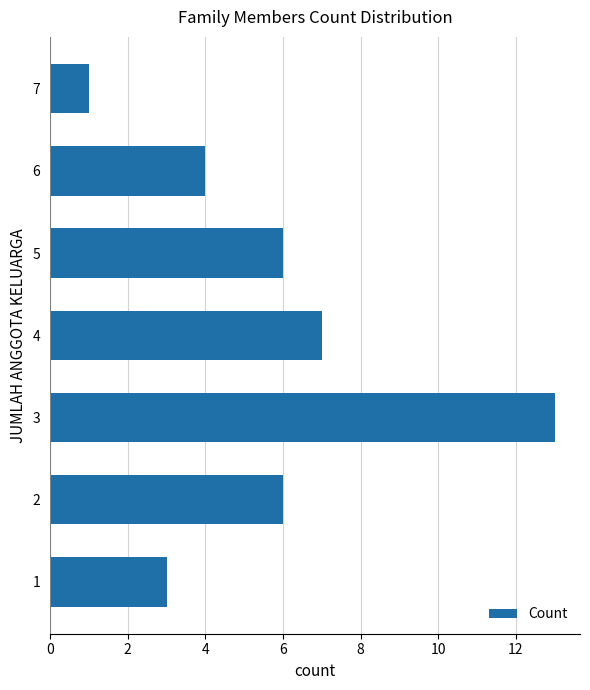

What is the greatest value displayed?

13